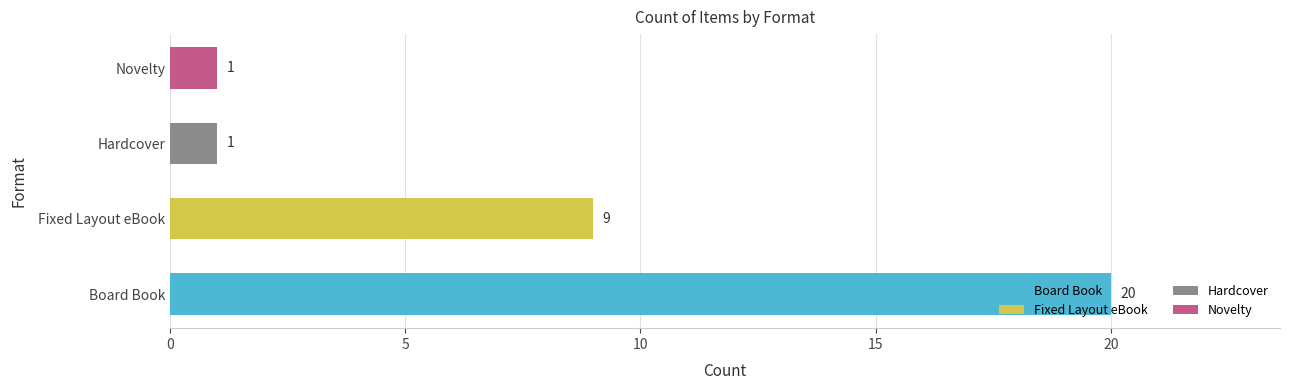

What is the sum of all values?

31